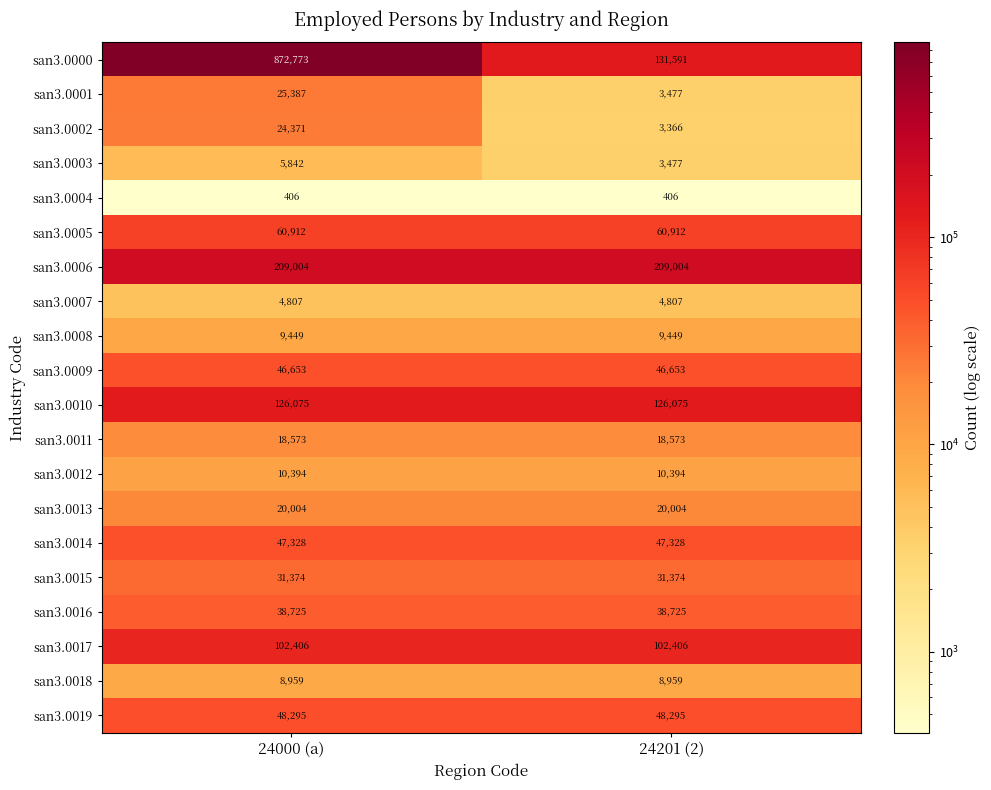

What is the greatest value displayed?

872773